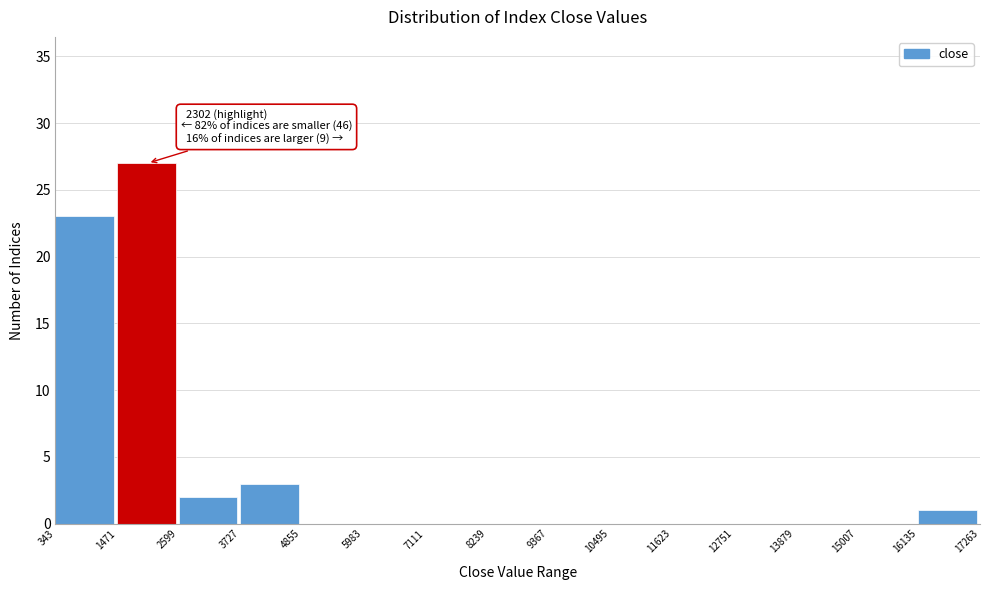

Over which range of the x-axis is the bar tallest?

1471 to 2599